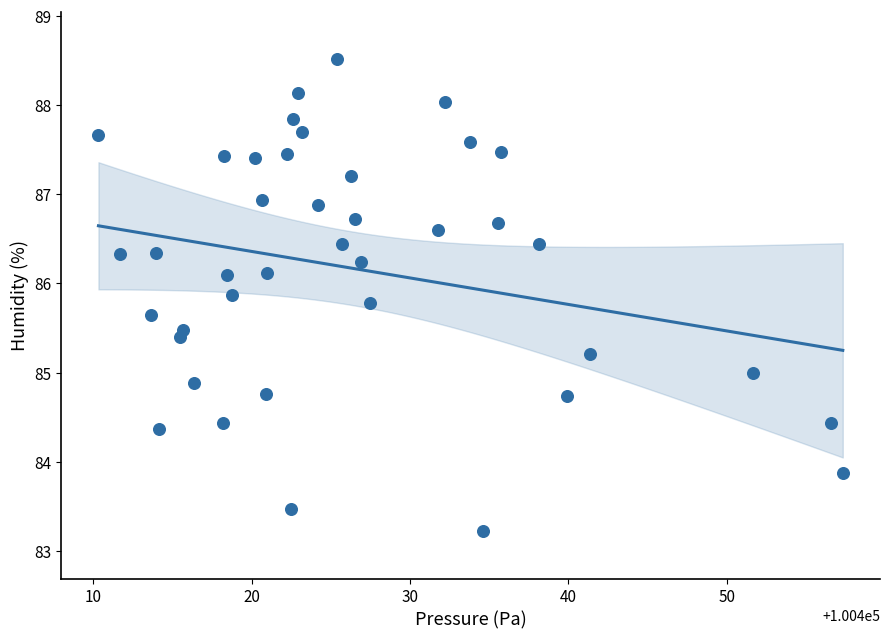

What is the range of Y values (max minus min)?

5.3